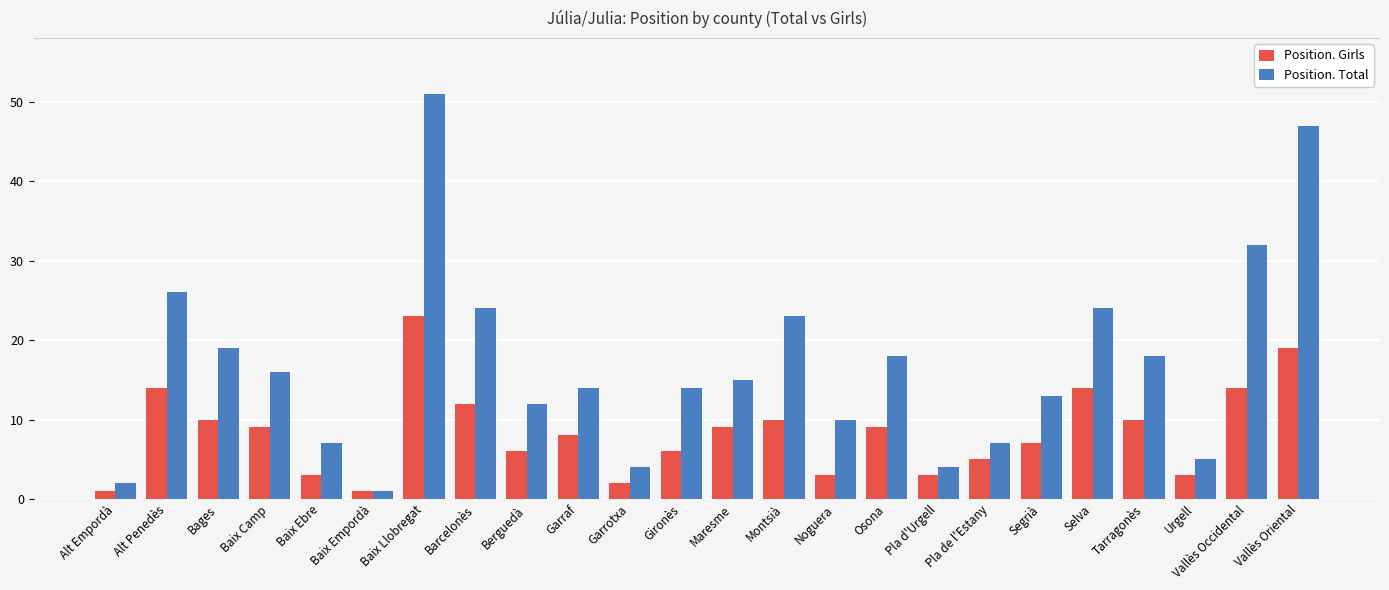

At Barcelonès, list the series in order from largest to smallest.

Position. Total, Position. Girls